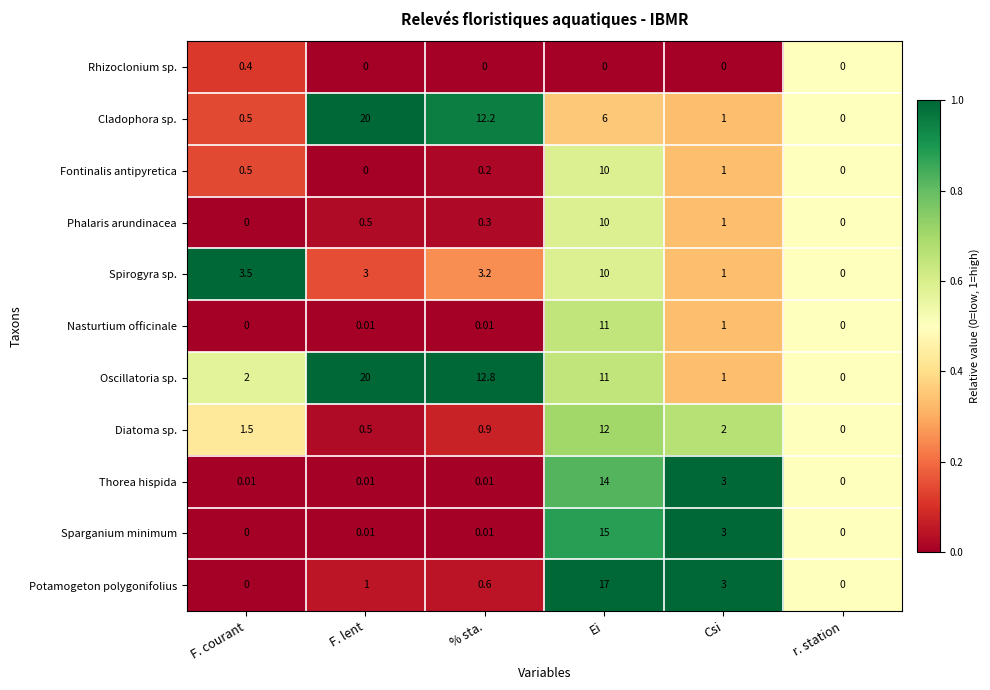

Where is Oscillatoria sp. nearest to the value 10?

Ei